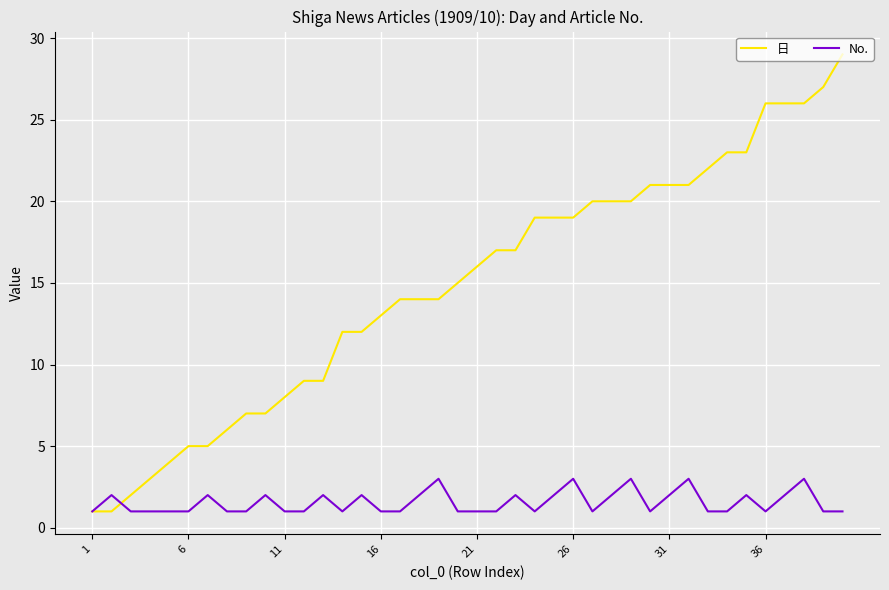

List the series in order of their peak value, highest first.

日, No.